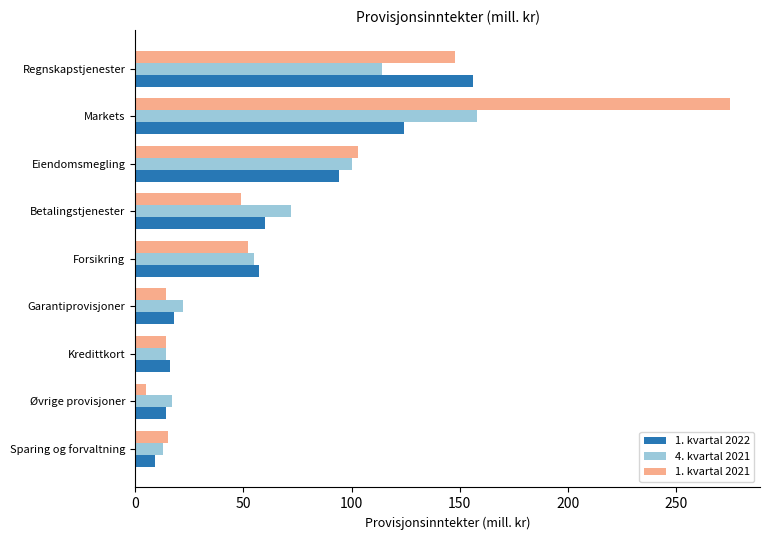

The 1. kvartal 2022 series shows 57 at Forsikring. True or false?

True